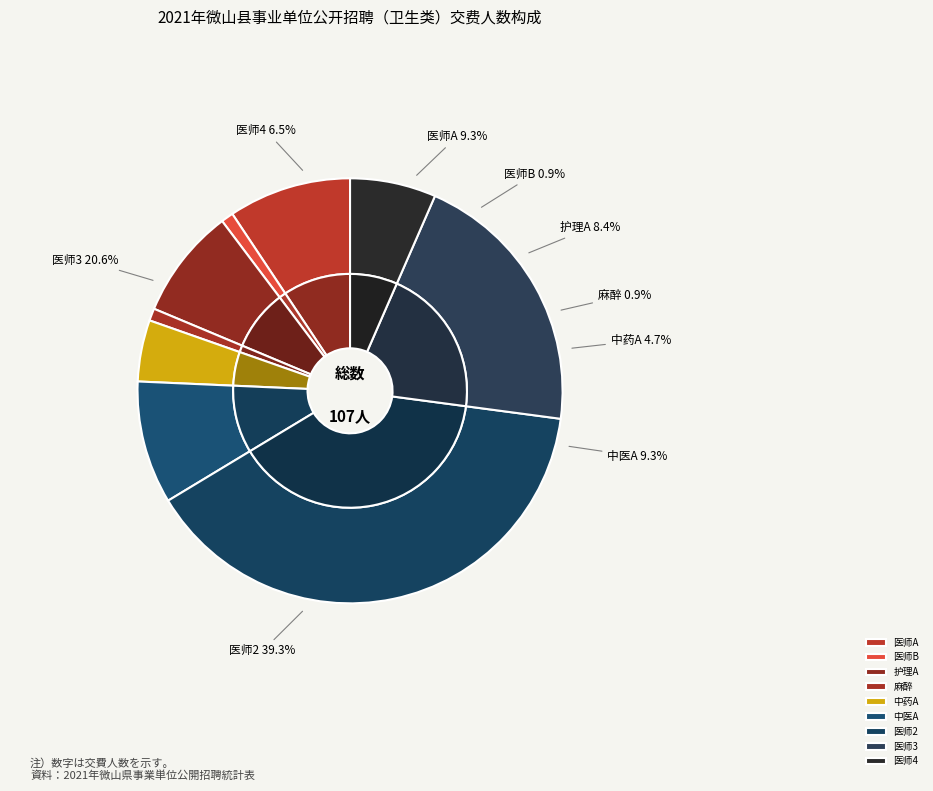

What percentage is the 中药A slice, to the nearest percent?

5%